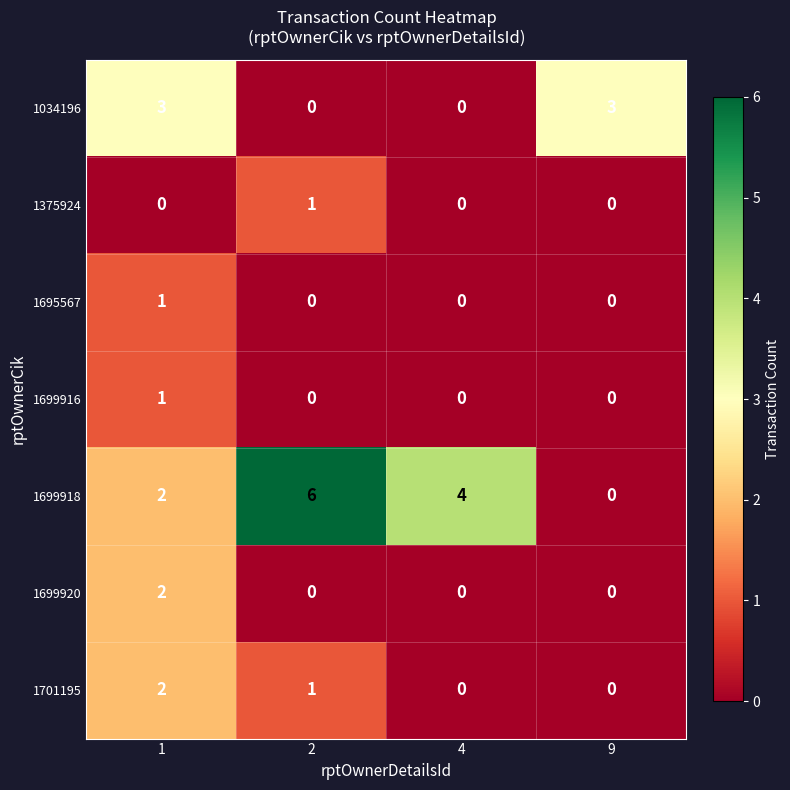

What is the greatest value displayed?

6